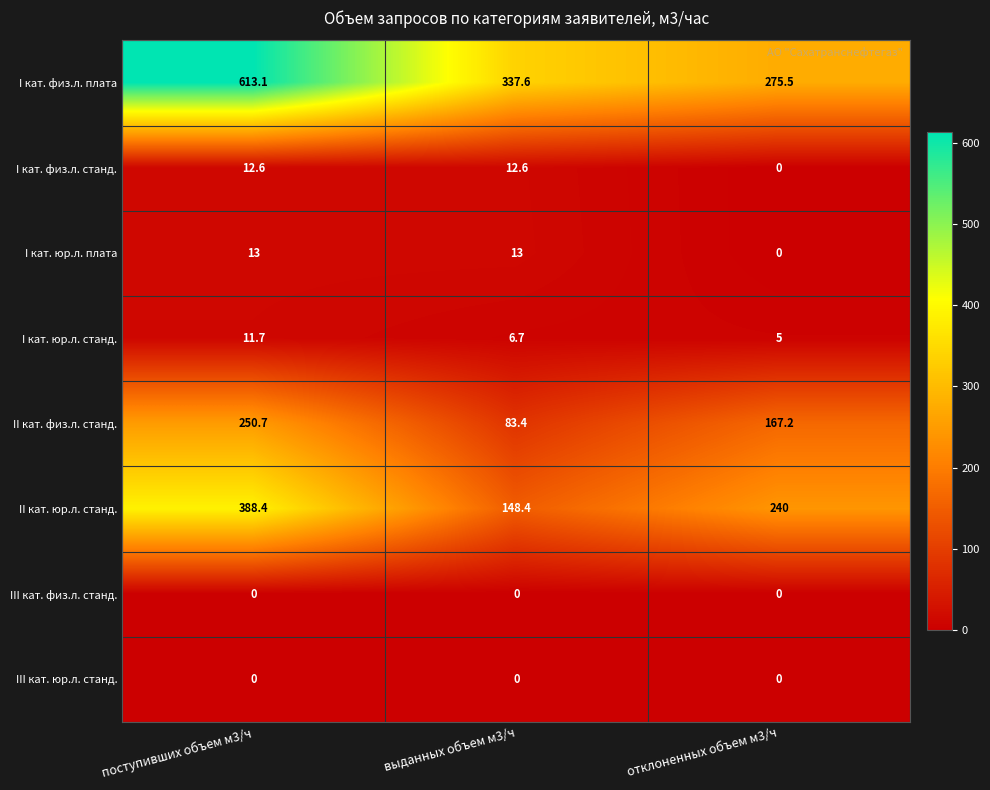

What is the sum of all II кат. юр.л. станд. values?

776.8